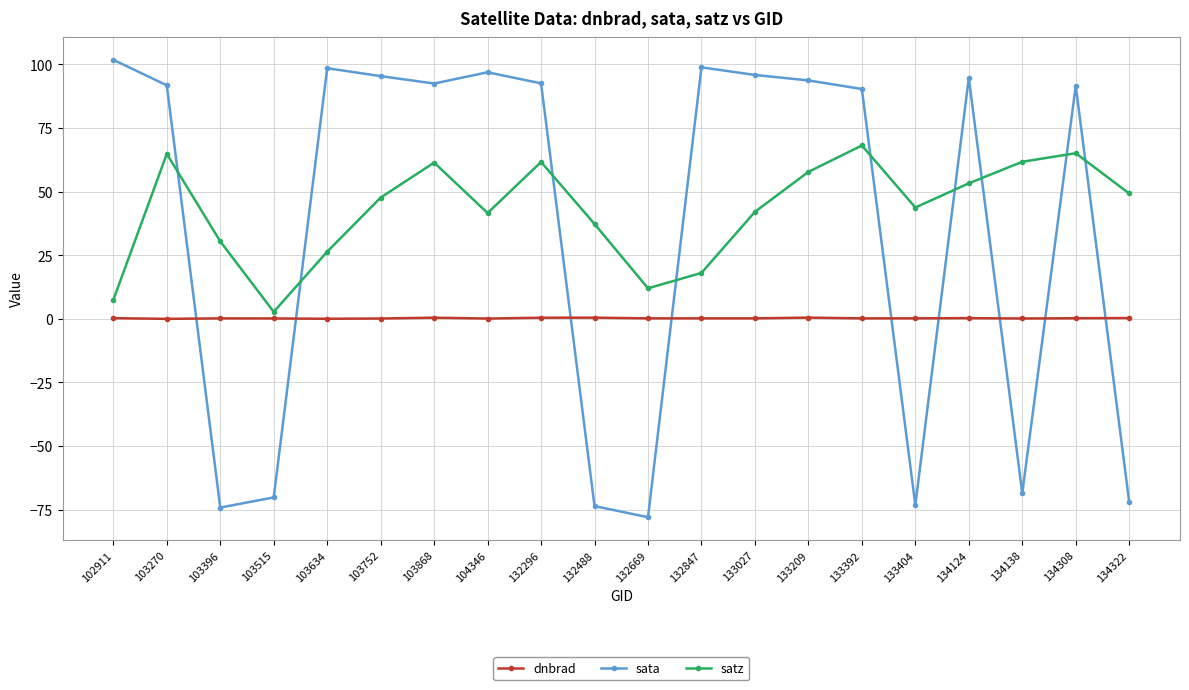

Is the value of sata at 133404 greater than the value of dnbrad at 132847?

No